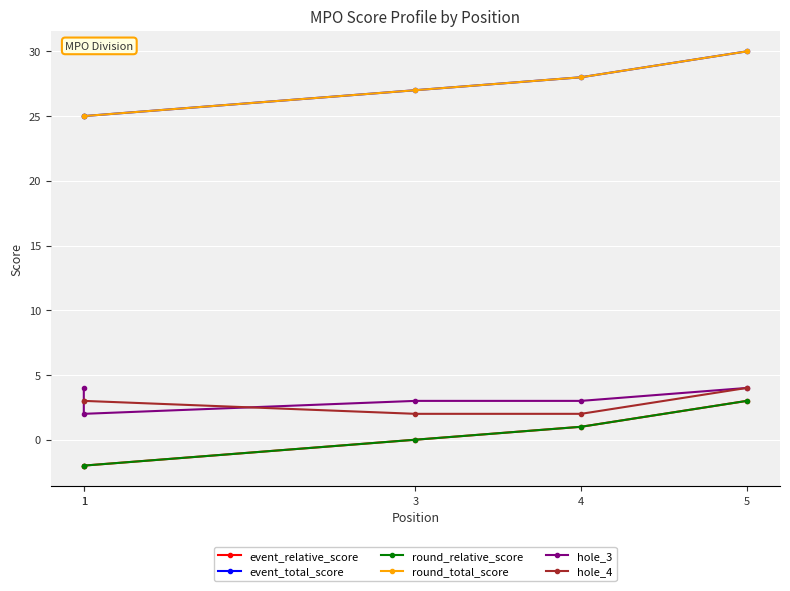

What value does the hole_3 series have at 3?

3